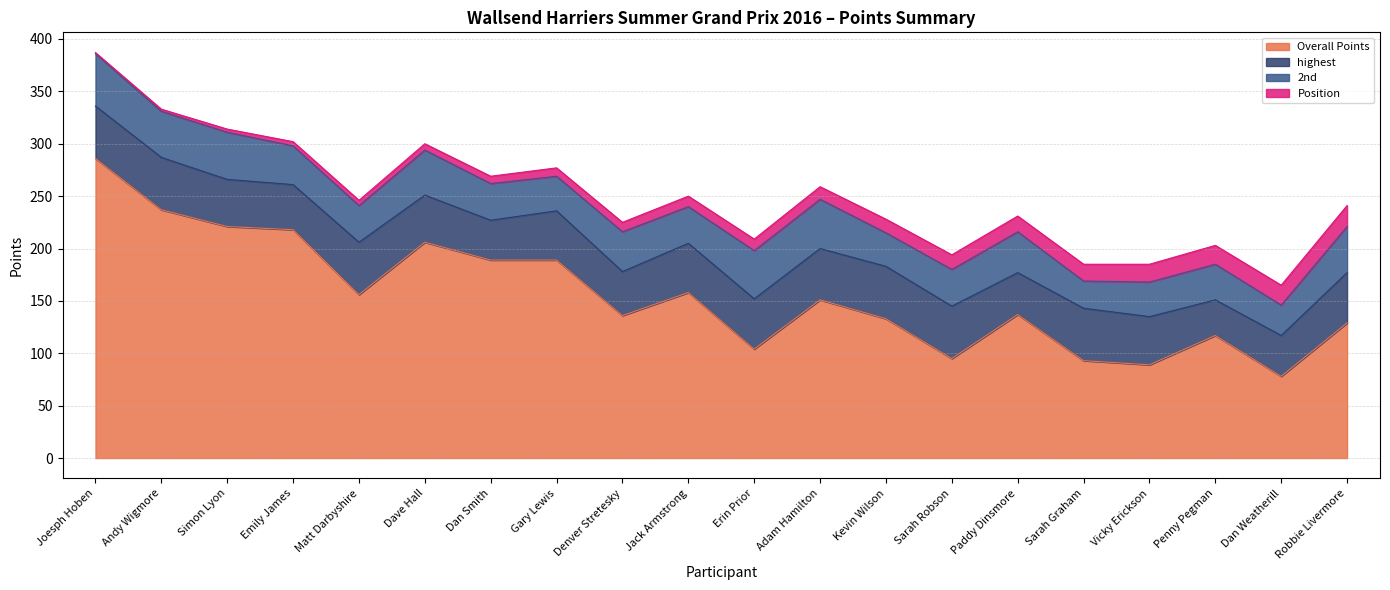

Does the chart display data point markers on the line(s)?

No